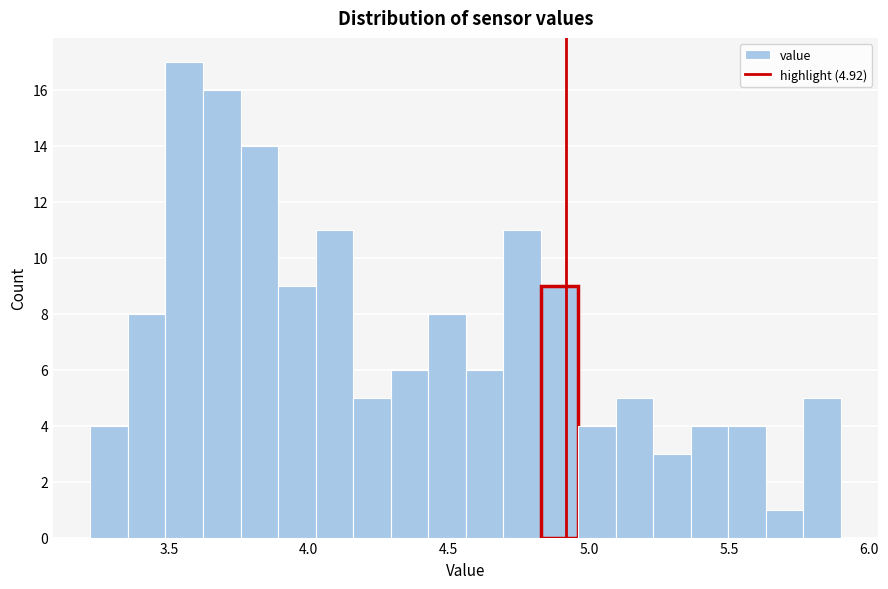

Around what value on the x-axis is the tallest bar? Give the approximate position of its centre, as read against the axis.

3.55